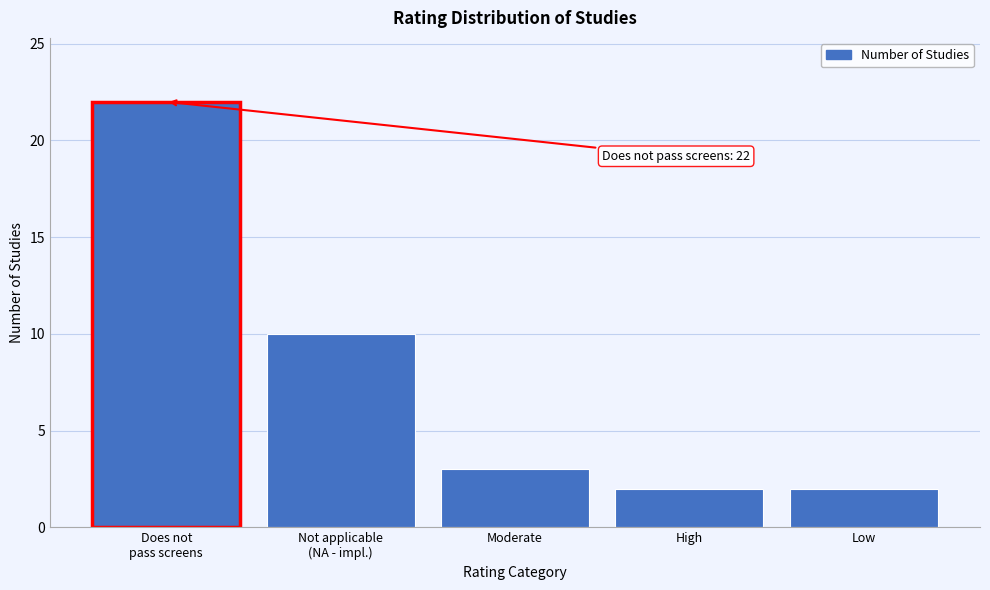

Reading right to left, list all the values displayed in this chart.

2	2	3	10	22